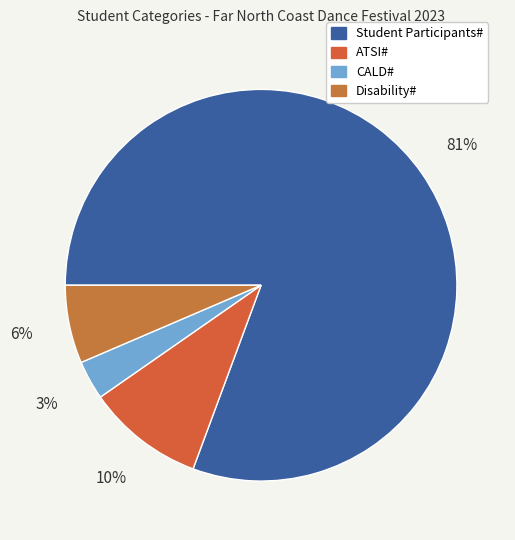

Count the number of slices in the pie.

4